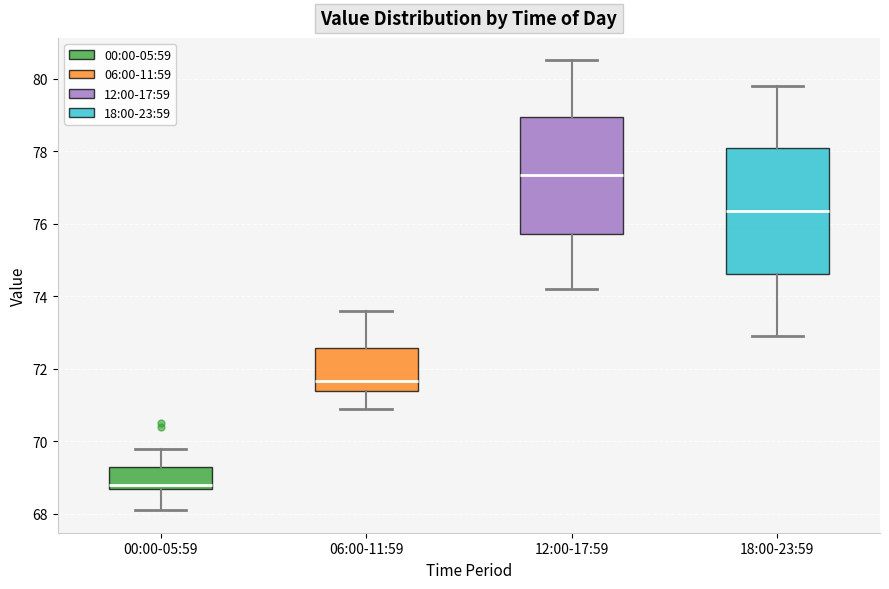

Reading left to right, read every box against the y-axis: the position of its median line, the range the box covers, and the ends of its whiskers. The values are not printed on the chart, so give them approximately, as read against the axis.

00:00-05:59: median 68.8, box 68.6 to 69.4, whiskers 68.2 to 69.8
06:00-11:59: median 71.6, box 71.4 to 72.6, whiskers 71.0 to 73.6
12:00-17:59: median 77.4, box 75.8 to 79.0, whiskers 74.2 to 80.6
18:00-23:59: median 76.4, box 74.6 to 78.0, whiskers 73.0 to 79.8